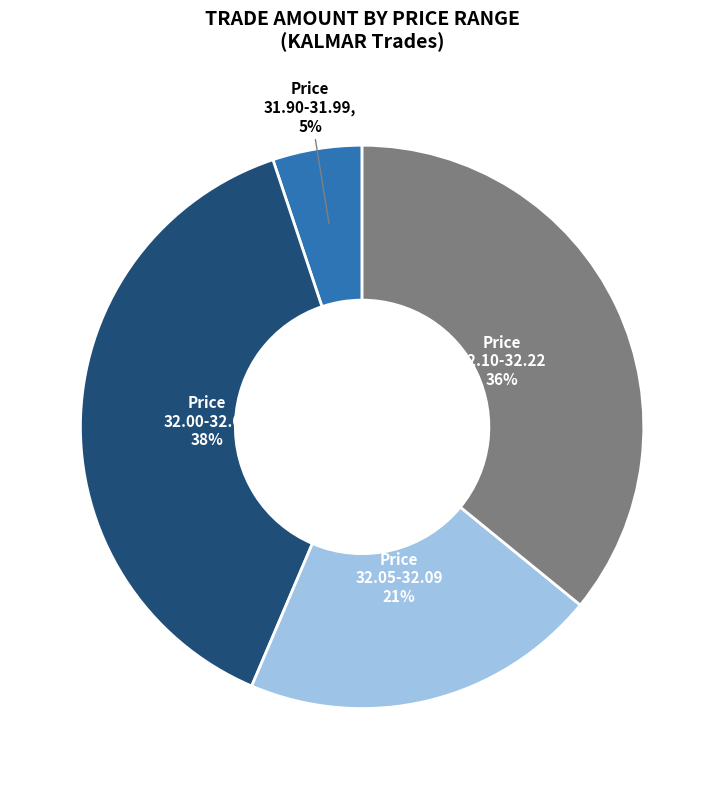

What is the smallest slice in the pie chart?

Price 31.90-31.99